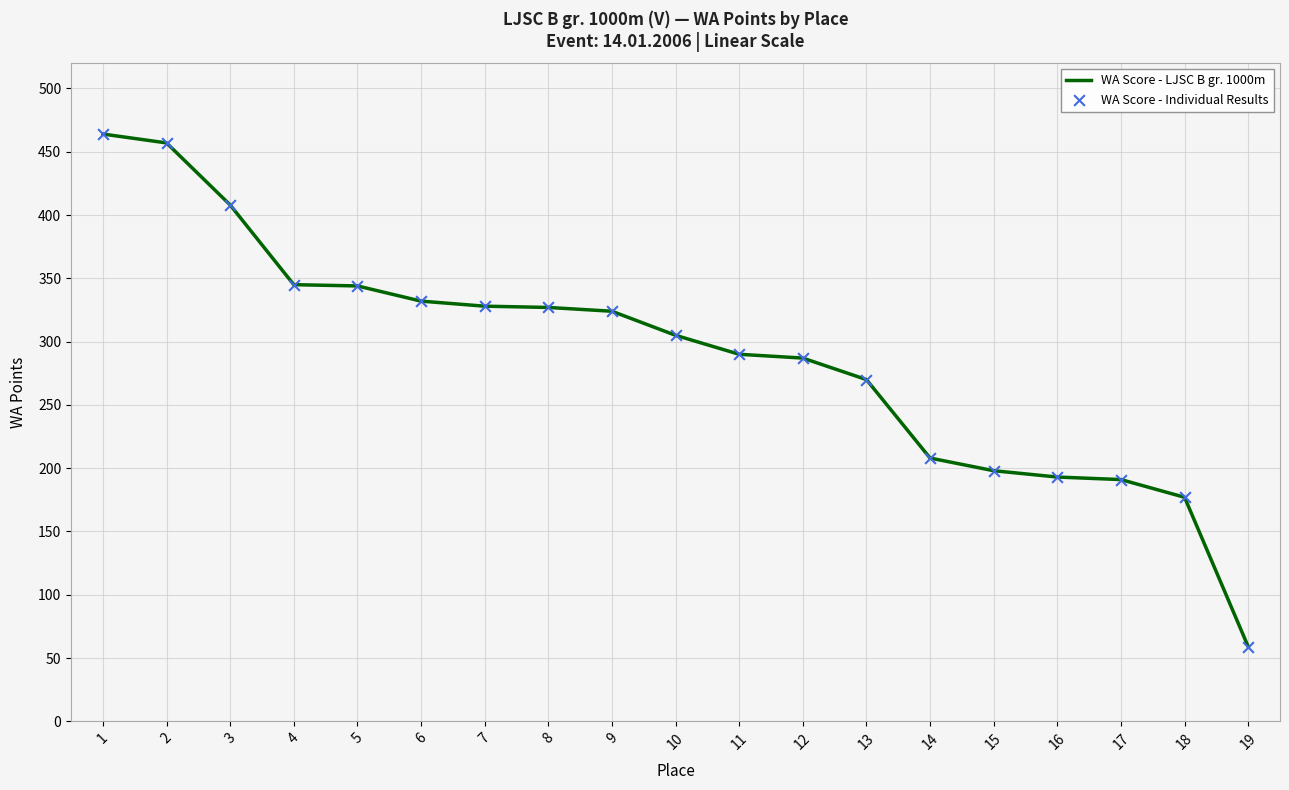

Is it true that the value at 17 is 83?

False